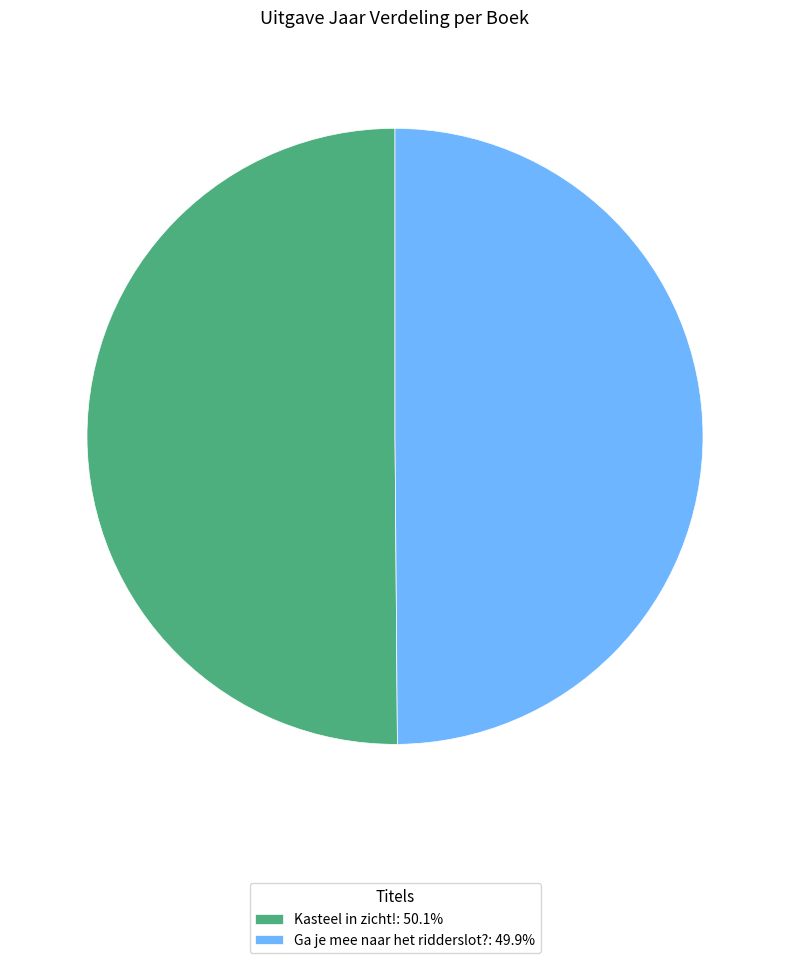

What is the ratio of the value at Kasteel in zicht!: 50.1% to the value at Ga je mee naar het ridderslot?: 49.9%?

1.0